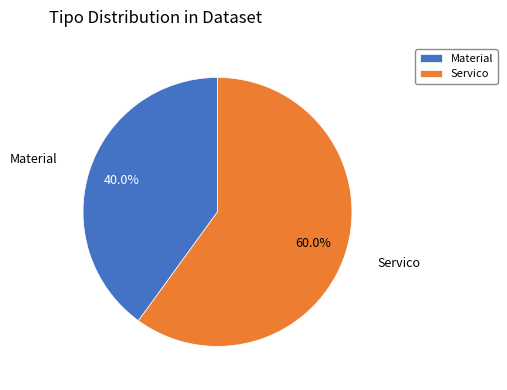

Which category has the smallest portion of the pie?

Material